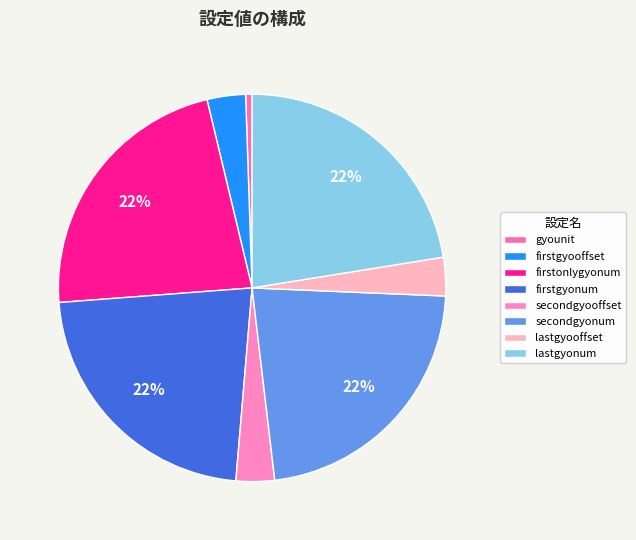

What is the smallest slice in the pie chart?

gyounit